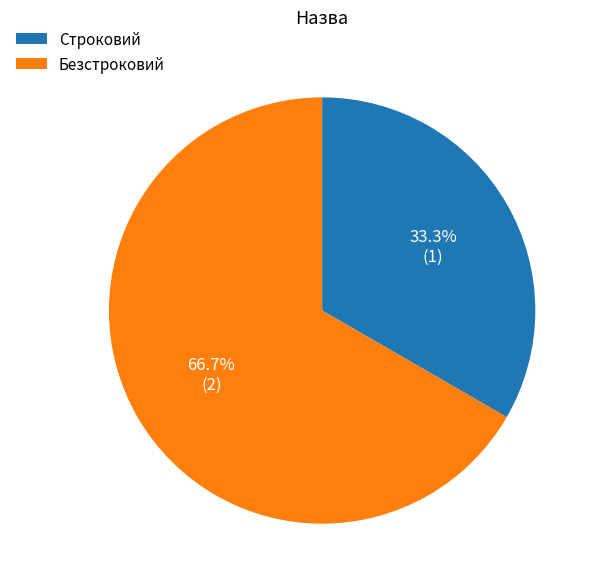

Which category has the smallest portion of the pie?

Строковий